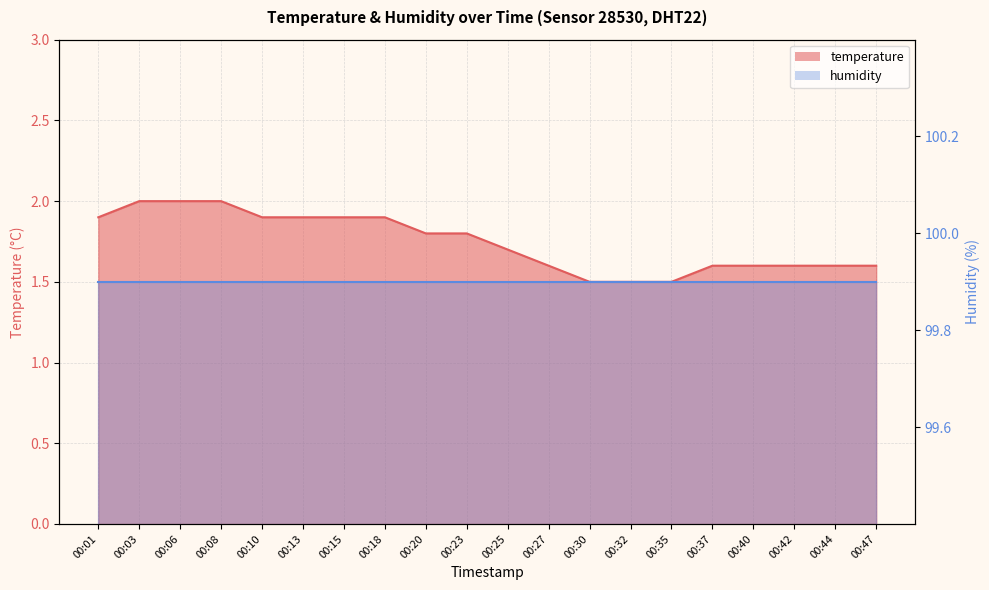

Reading right to left, list all the values displayed in this chart.

00:47=1.6	00:44=1.6	00:42=1.6	00:40=1.6	00:37=1.6	00:35=1.5	00:32=1.5	00:30=1.5	00:27=1.6	00:25=1.7	00:23=1.8	00:20=1.8	00:18=1.9	00:15=1.9	00:13=1.9	00:10=1.9	00:08=2.0	00:06=2.0	00:03=2.0	00:01=1.9